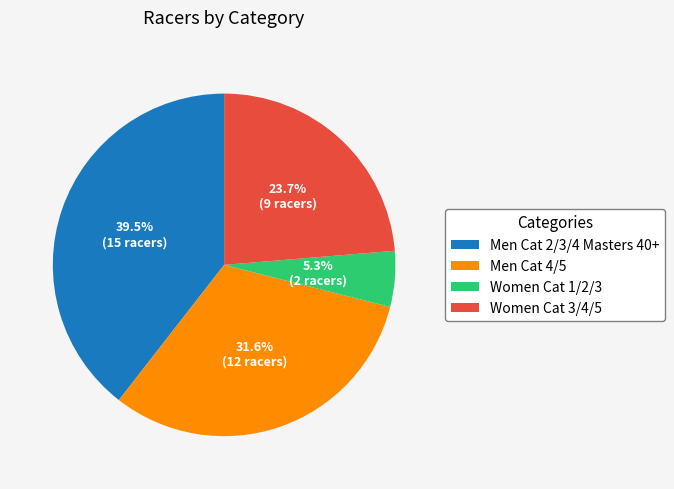

True or false: Women Cat 1/2/3 accounts for 13% of the total.

False